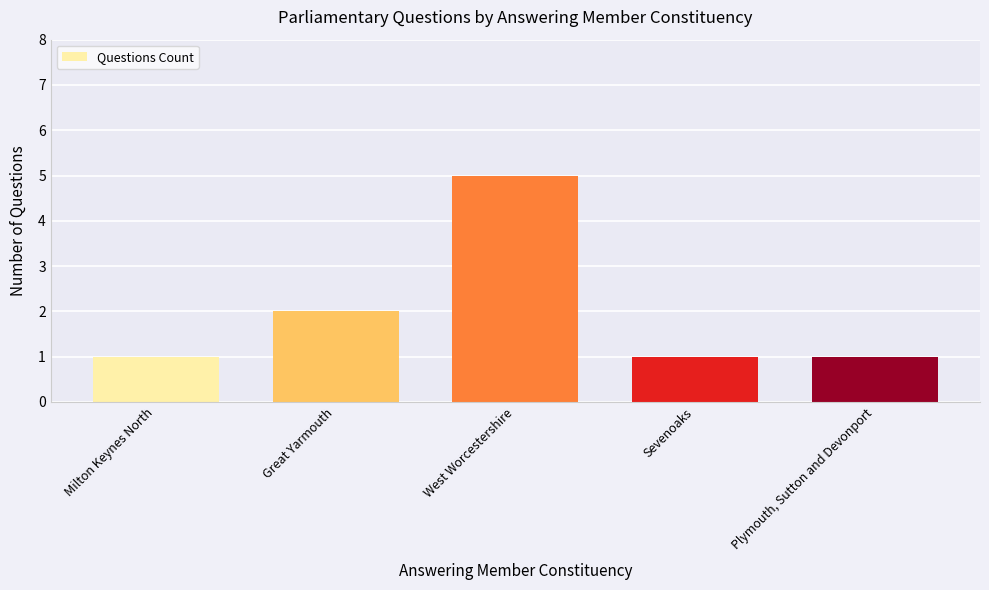

What is the label of the 1st bar from the right?

Plymouth, Sutton and Devonport